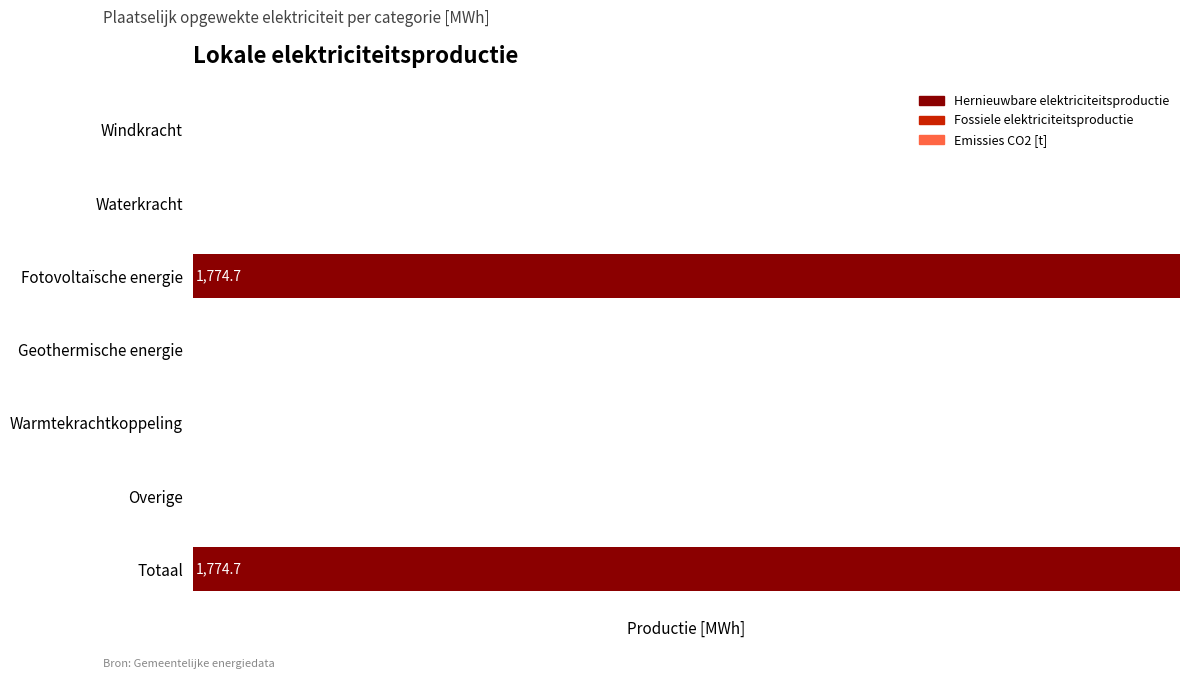

Are the bars horizontal?

Yes